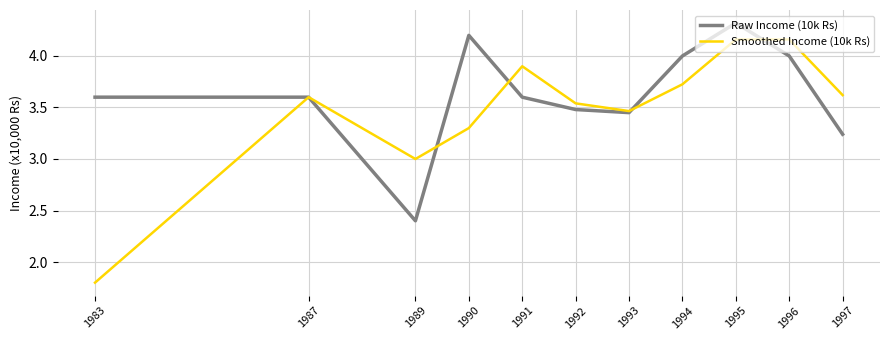

Which series has the widest spread of values?

Smoothed Income (10k Rs)